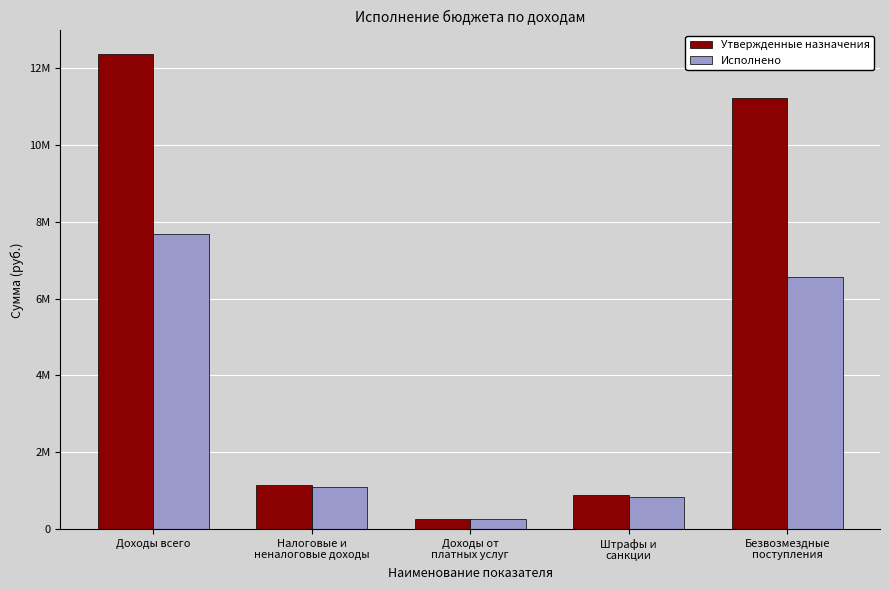

At which label is Исполнено closest to 3967712?

Безвозмездные
поступления